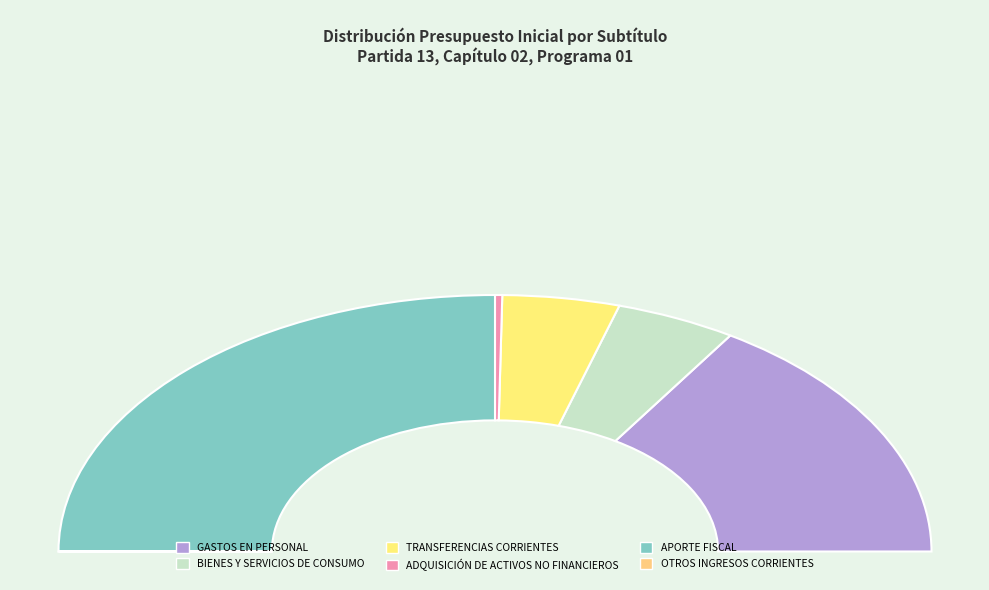

Does ADQUISICIÓN DE ACTIVOS NO FINANCIEROS account for over 50% of the chart?

No